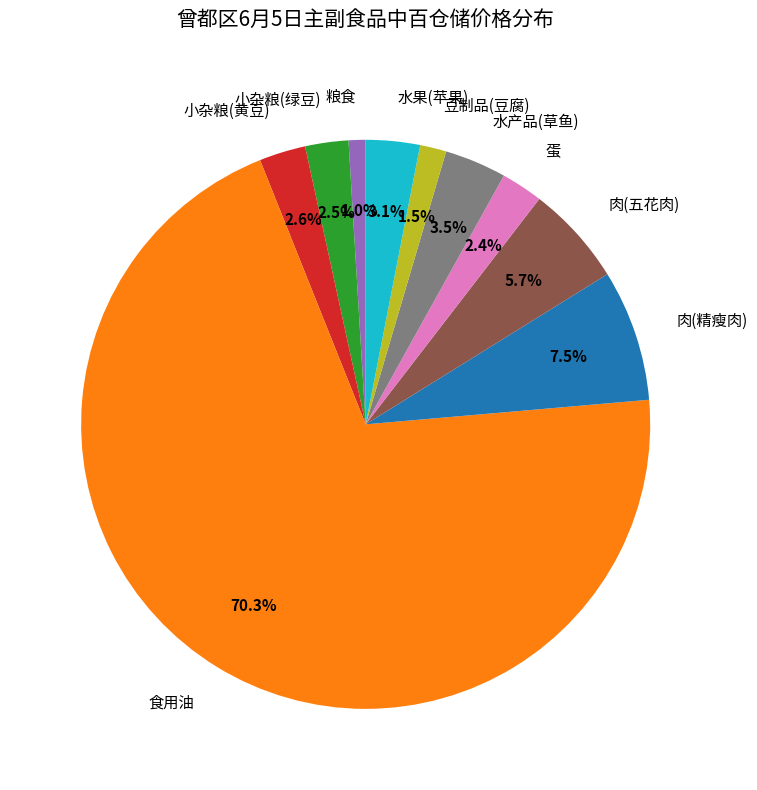

Approximately how many times larger is the value at 豆制品(豆腐) compared to 小杂粮(绿豆)?

0.6